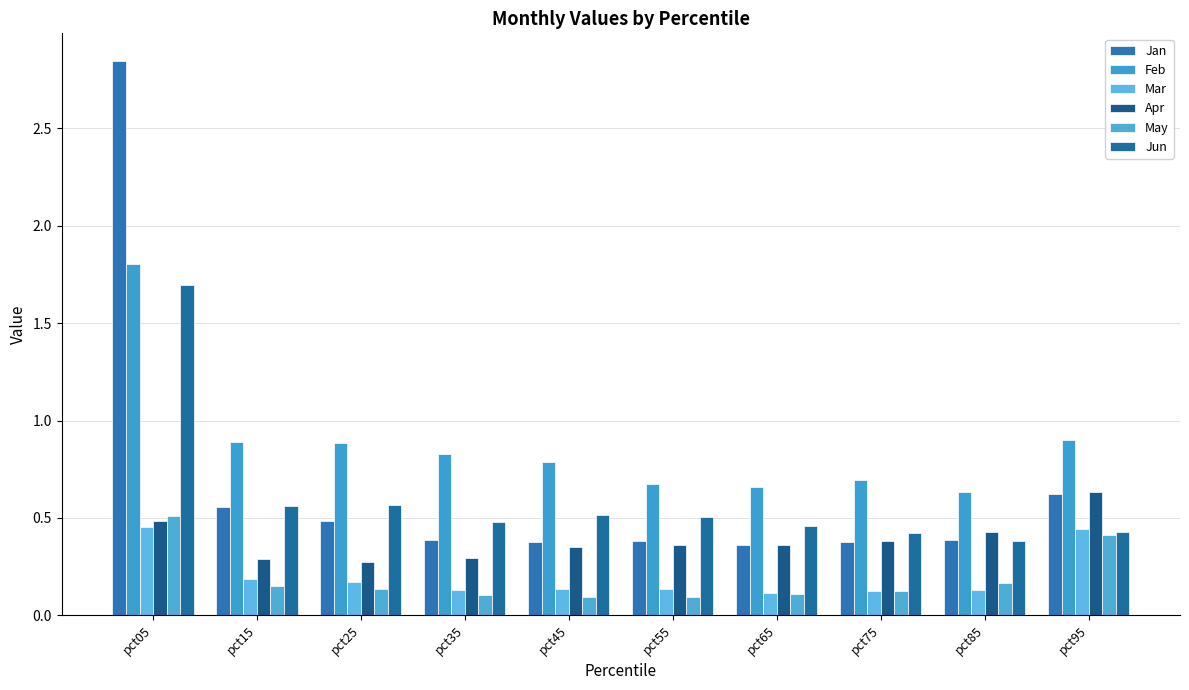

What is the difference between the highest and lowest values at pct15?

0.7